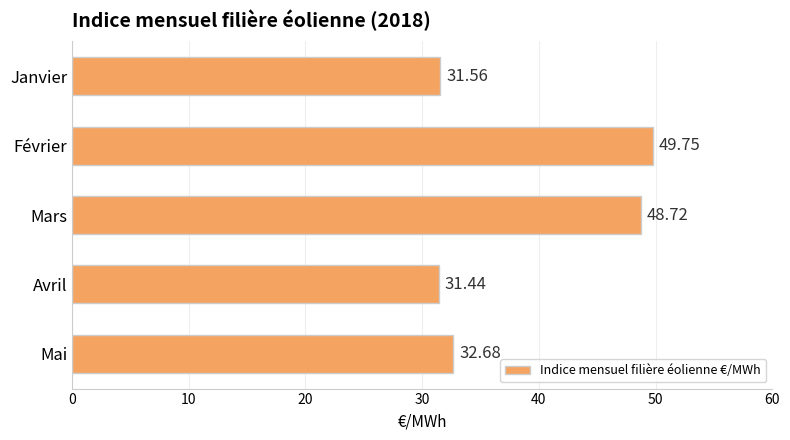

Which label corresponds to the smallest value in the chart?

Avril